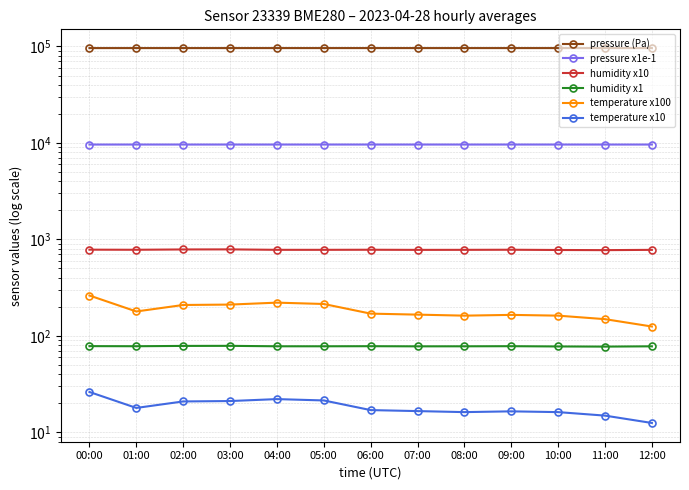

In humidity x1, how many points are higher than both neighbors (excluding endpoints)?

3